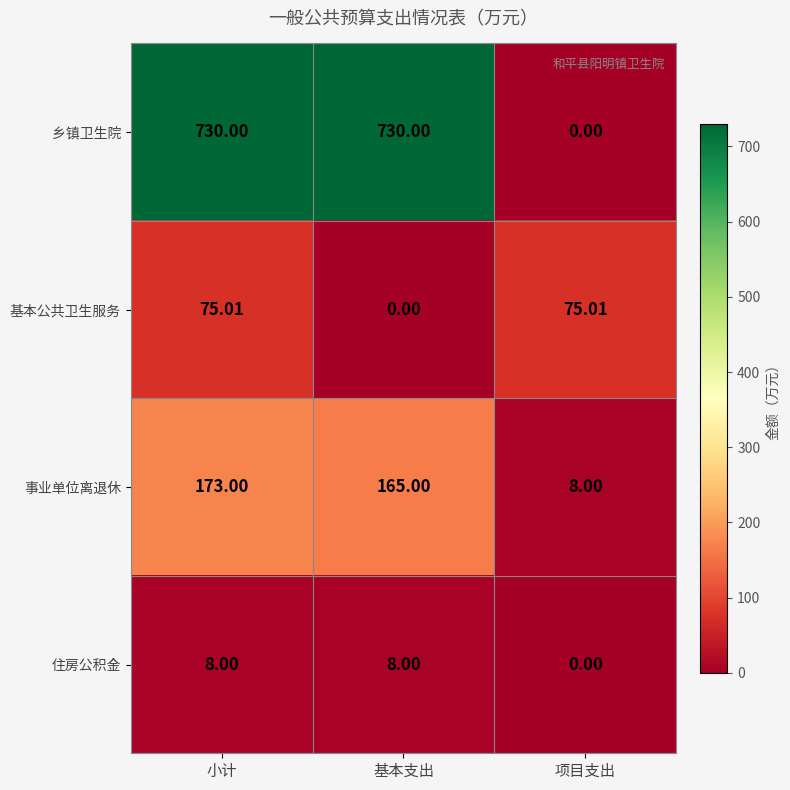

Which series has the largest range (max minus min)?

乡镇卫生院